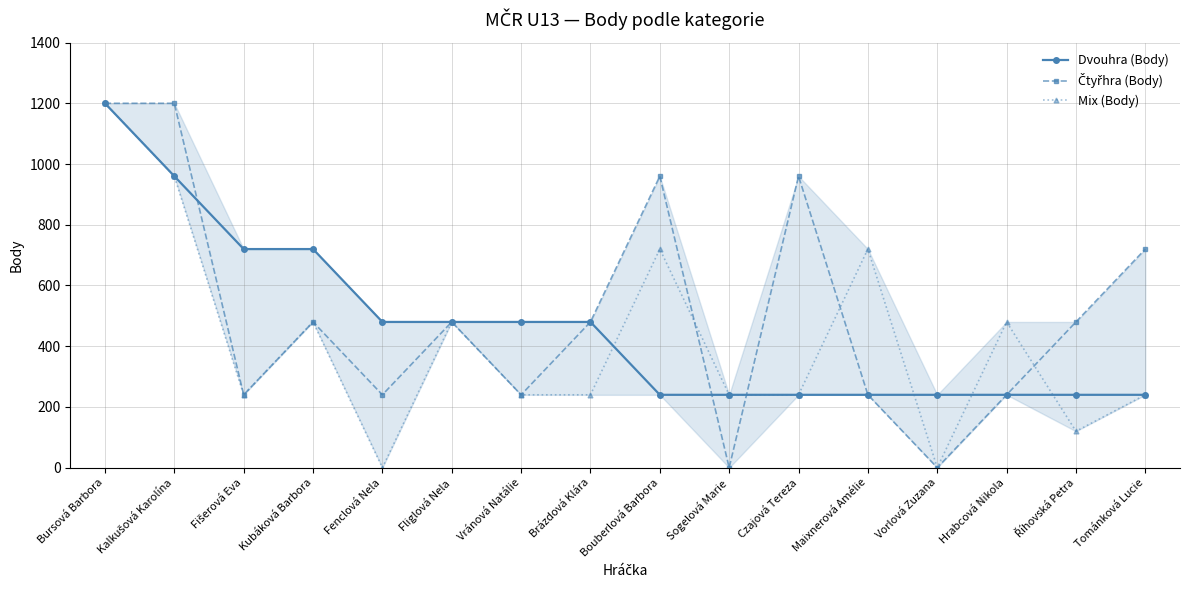

What is the difference between the highest and lowest values at Hrabcová Nikola?

240